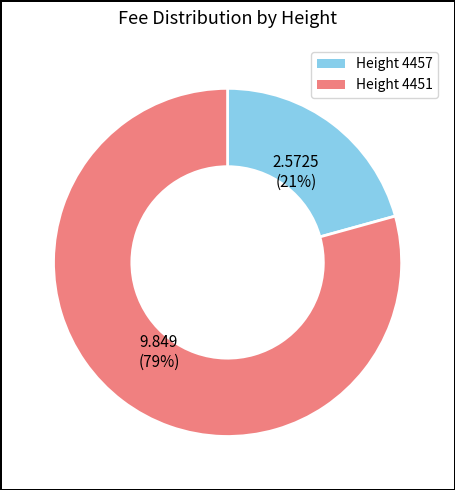

What is the majority slice?

Height 4451